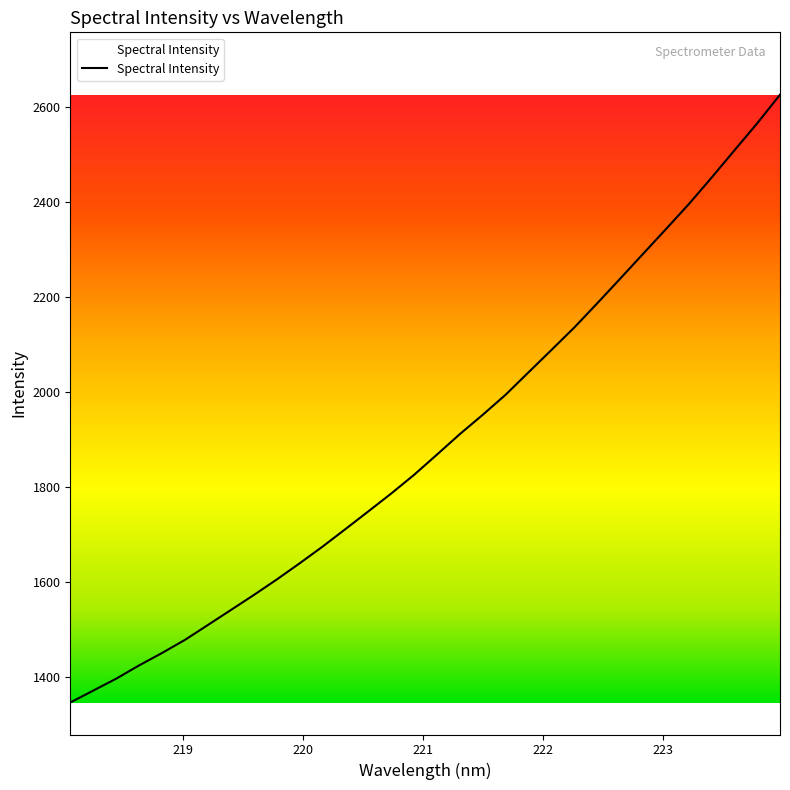

What is the minimum value shown in the chart?

1346.5